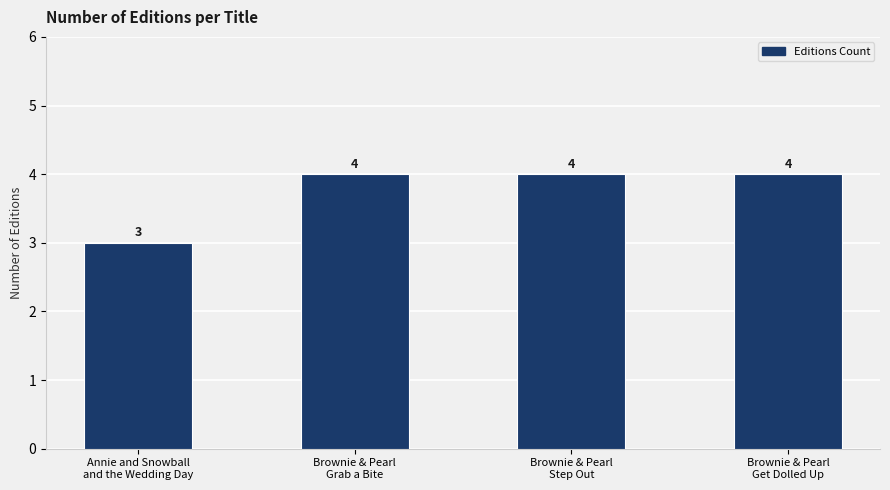

What is the approximate value at Brownie & Pearl
Grab a Bite?

4